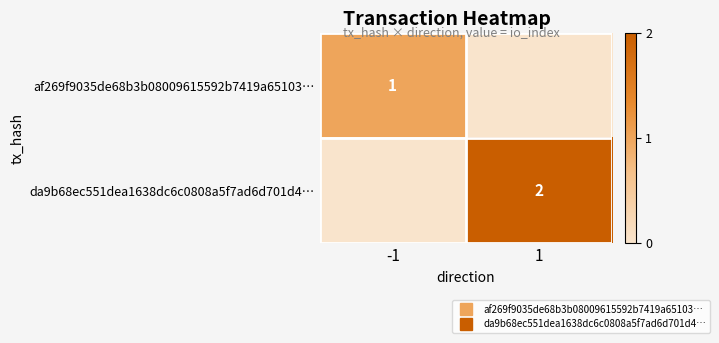

True or false: af269f9035de68b3b08009615592b7419a65103… has a value of 0 at 1.

True